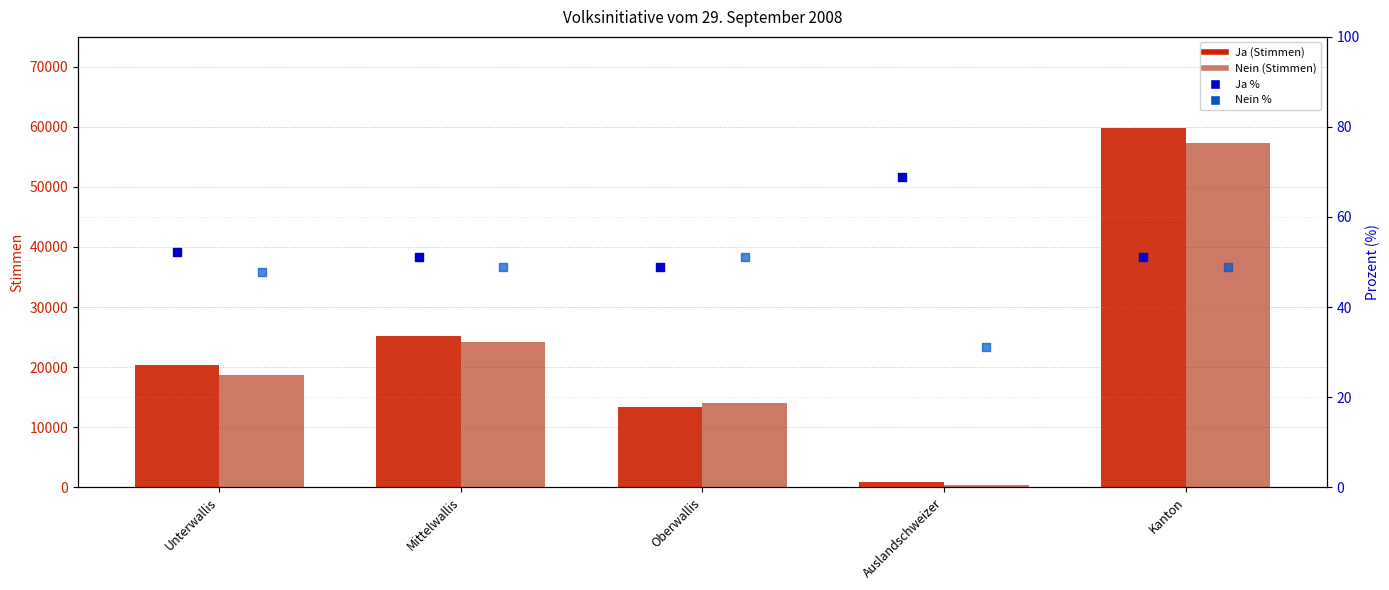

What are all the series names shown in the legend?

Ja, Nein, Ja %, Nein %